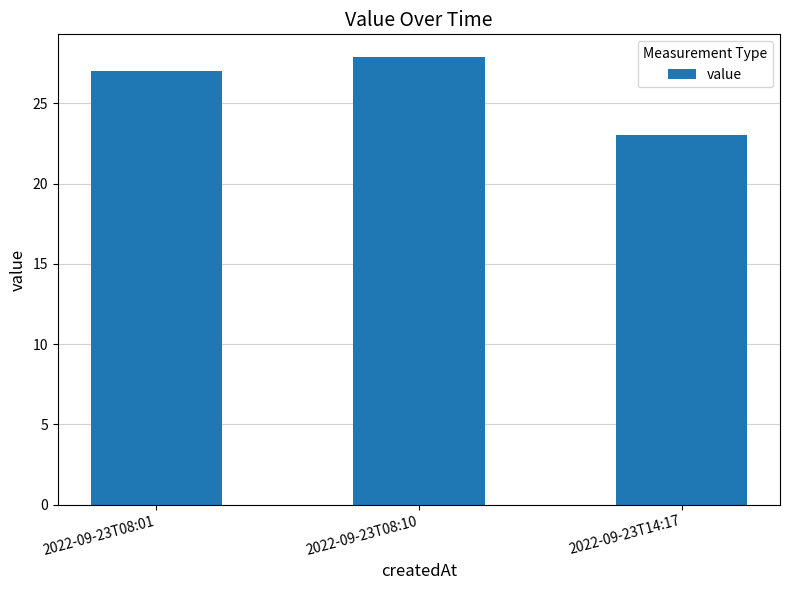

How many bars are there in total?

3